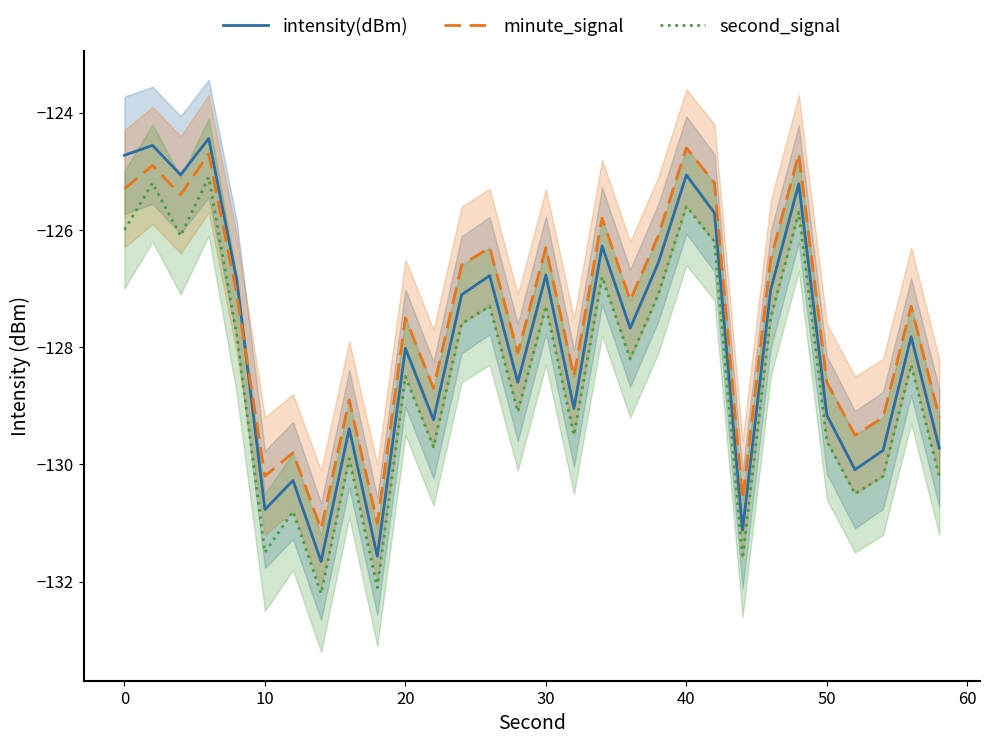

Rank the series by their average value, from lowest to highest.

second_signal, intensity(dBm), minute_signal